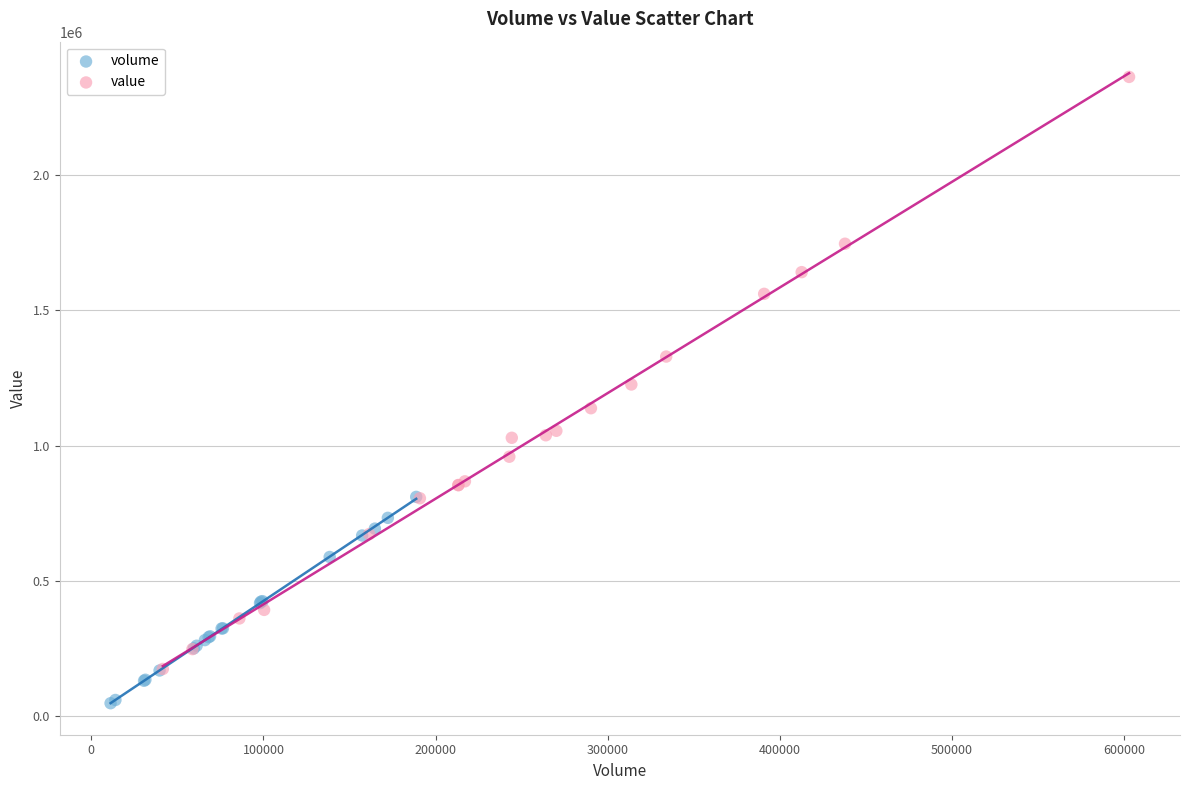

Which series has the largest Y range (max minus min)?

value